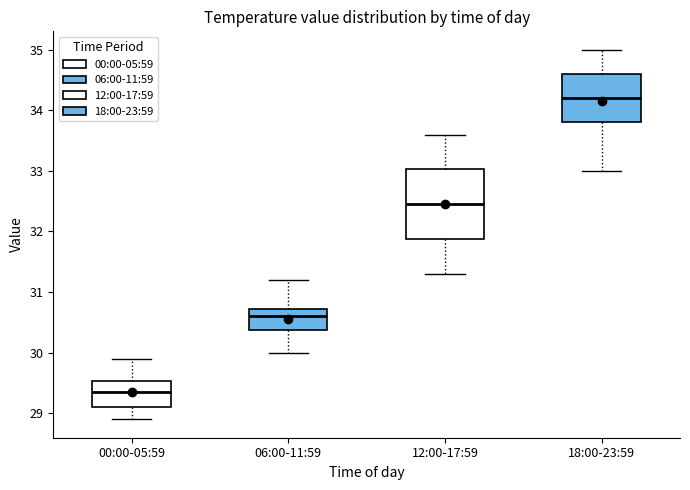

Which box has the highest median line?

18:00-23:59